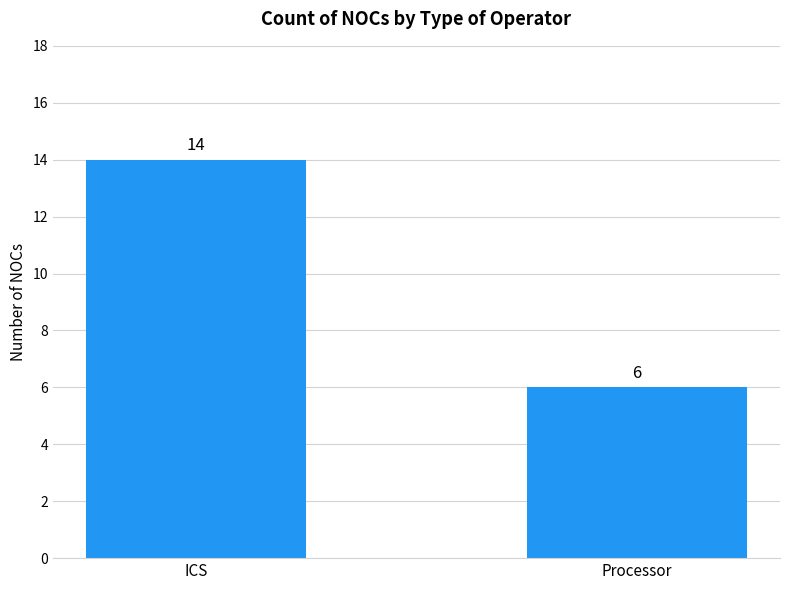

Does the chart contain any negative values?

No